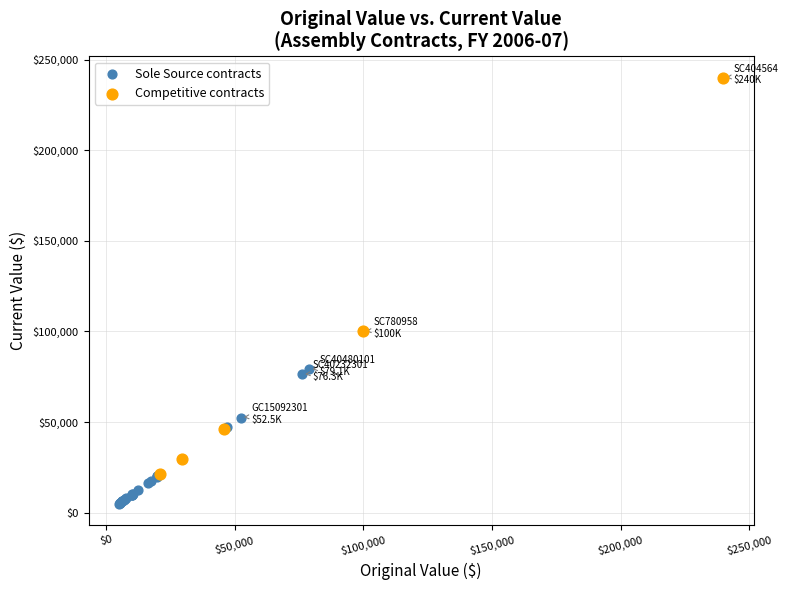

Which series contains the lowest Y value?

Sole Source contracts